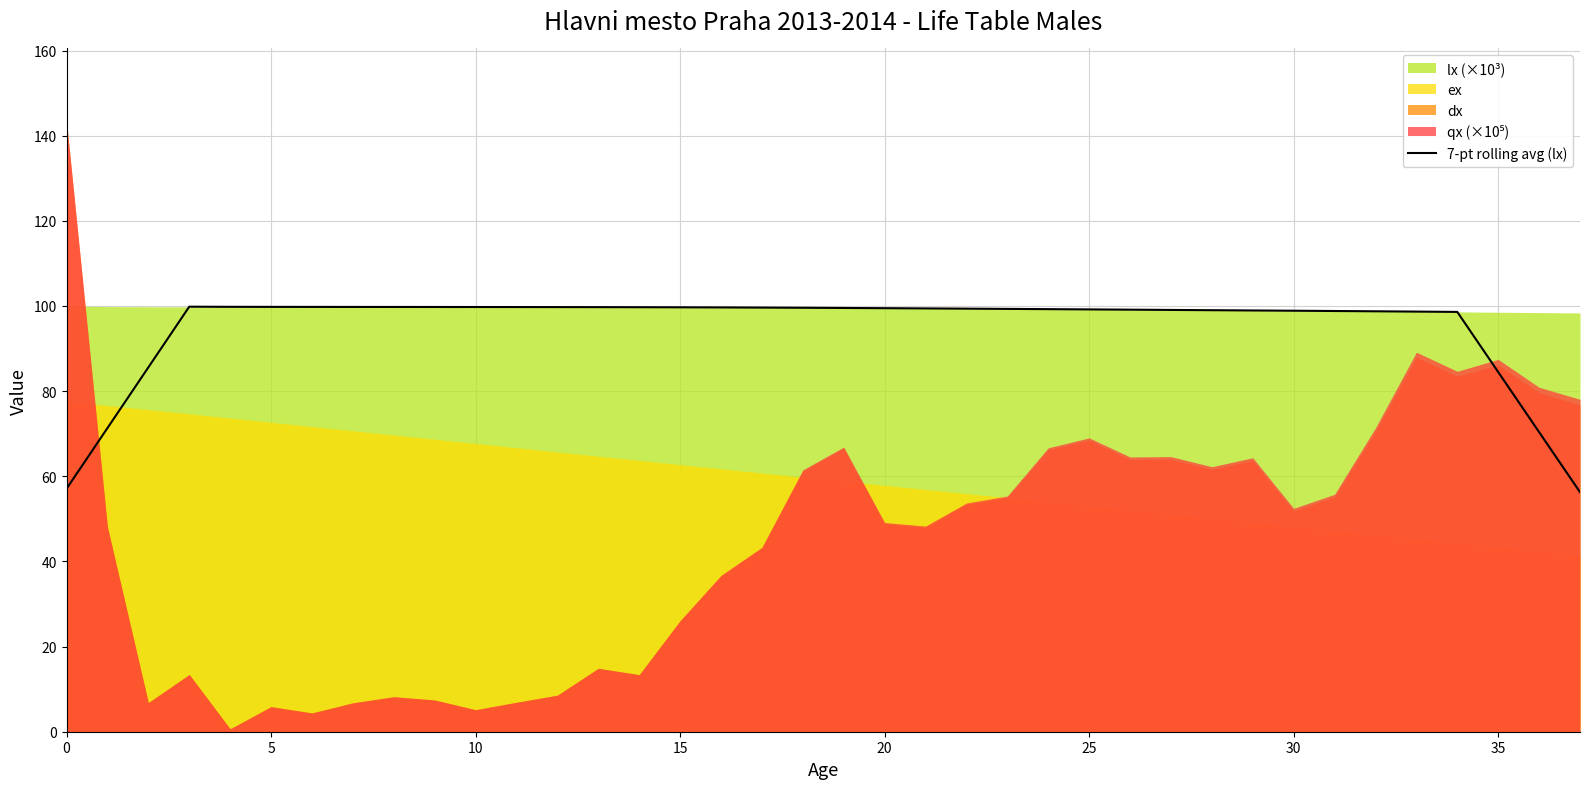

What is the minimum value for 7-pt rolling avg (lx)?

56.3